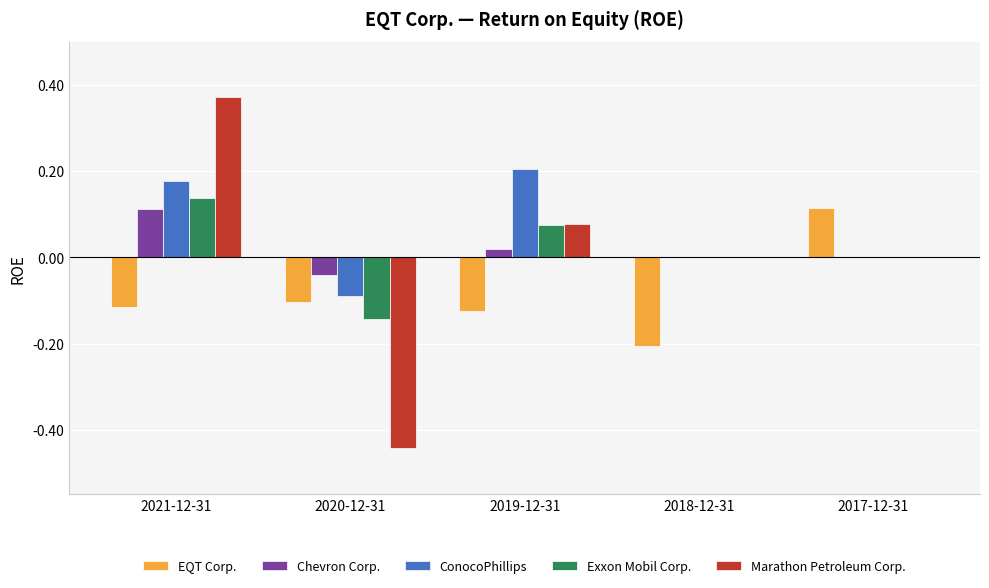

What is the total value across all series at 2018-12-31?

-0.2